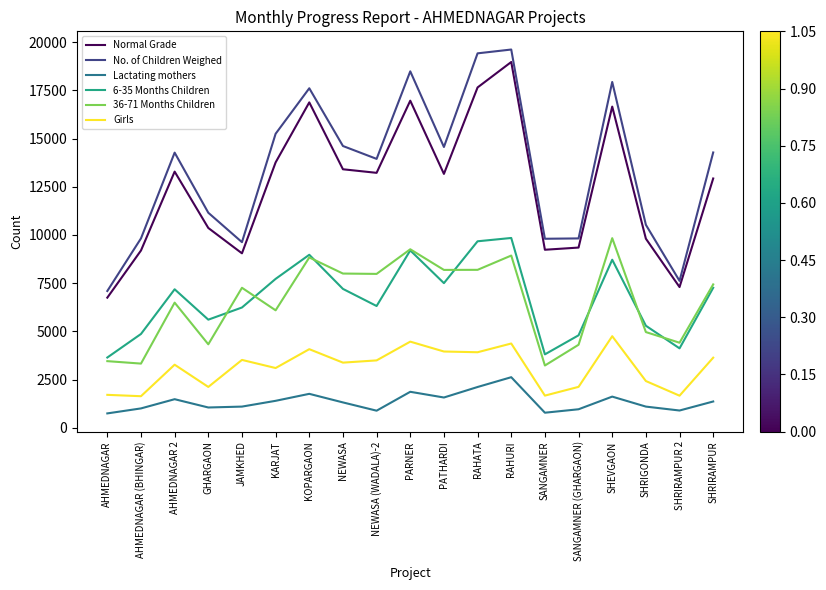

At which category is the sum across all series the highest?

RAHURI